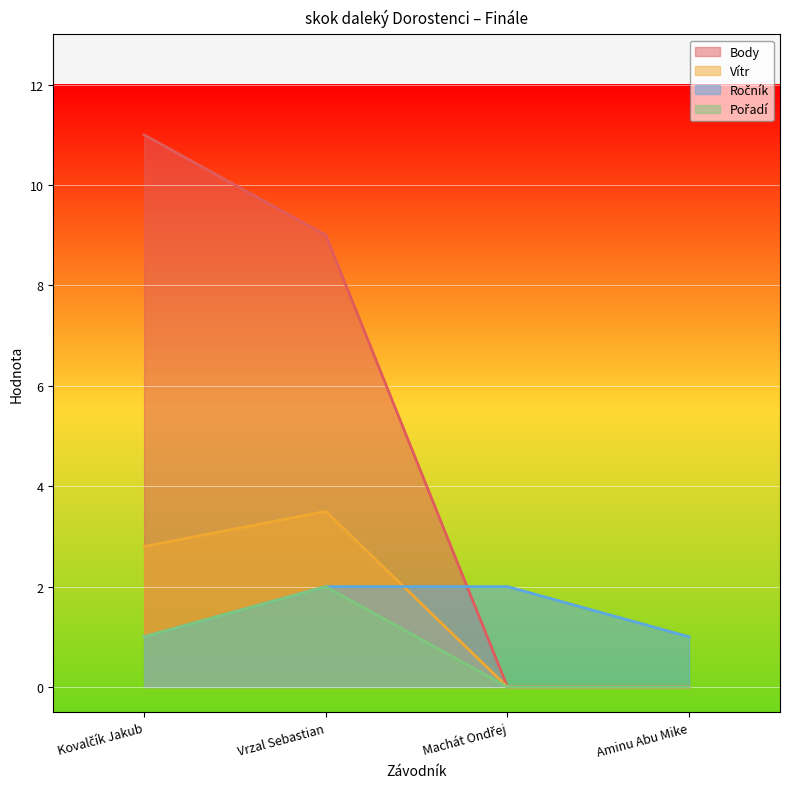

At which category is the sum across all series the highest?

Vrzal Sebastian